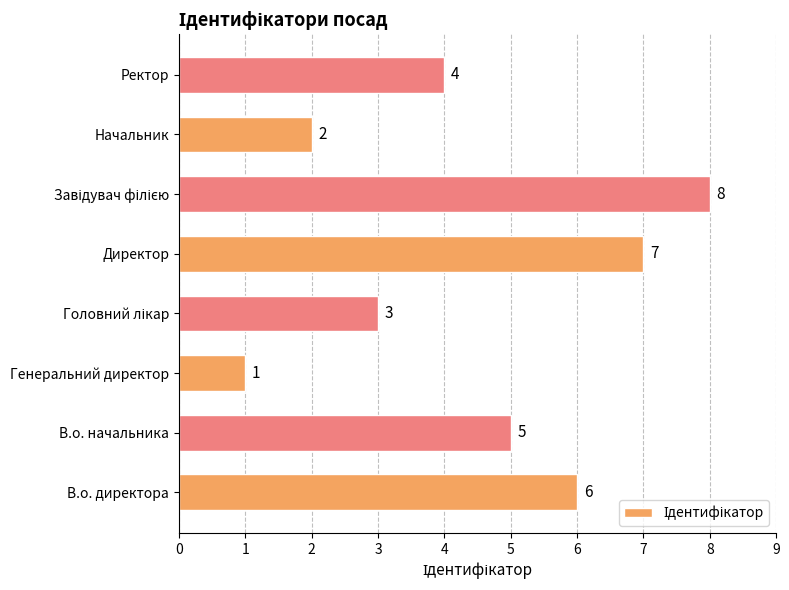

Approximately how many times larger is the value at В.о. начальника compared to Начальник?

2.5